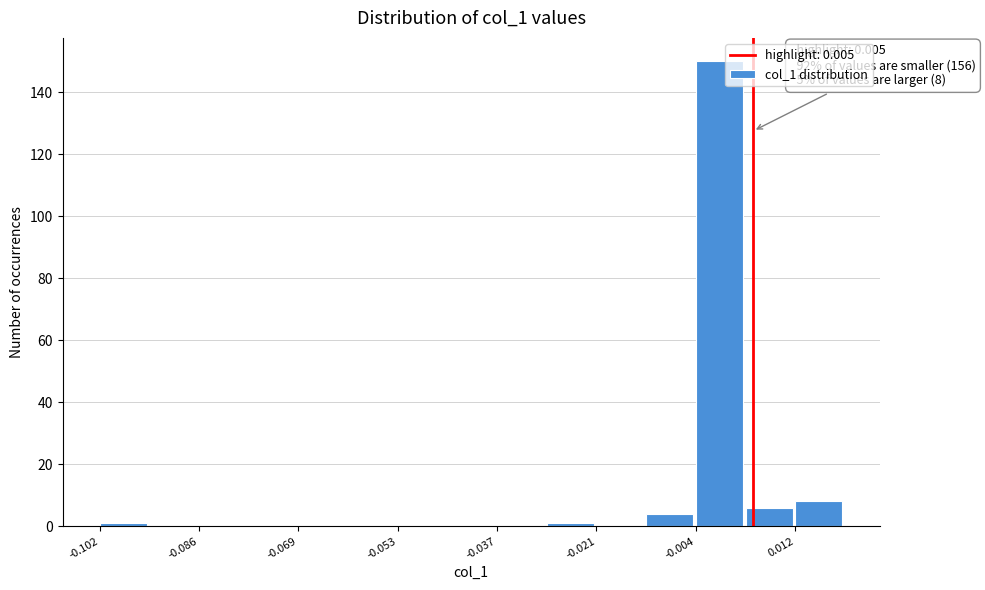

Over which range of the x-axis is the bar tallest?

-0.004 to 0.004